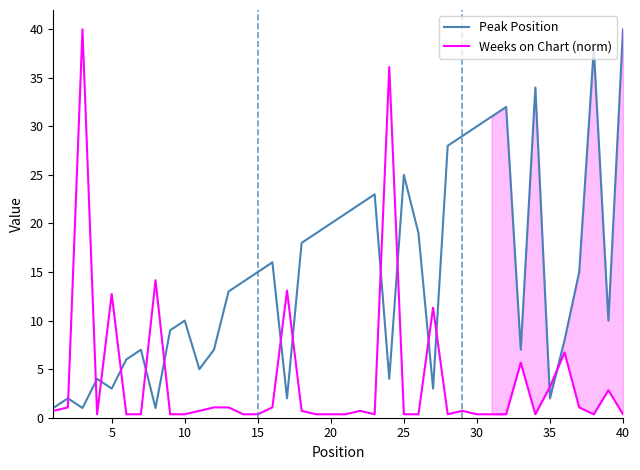

How many intersections are there between Weeks on Chart (norm) and Peak Position?

14